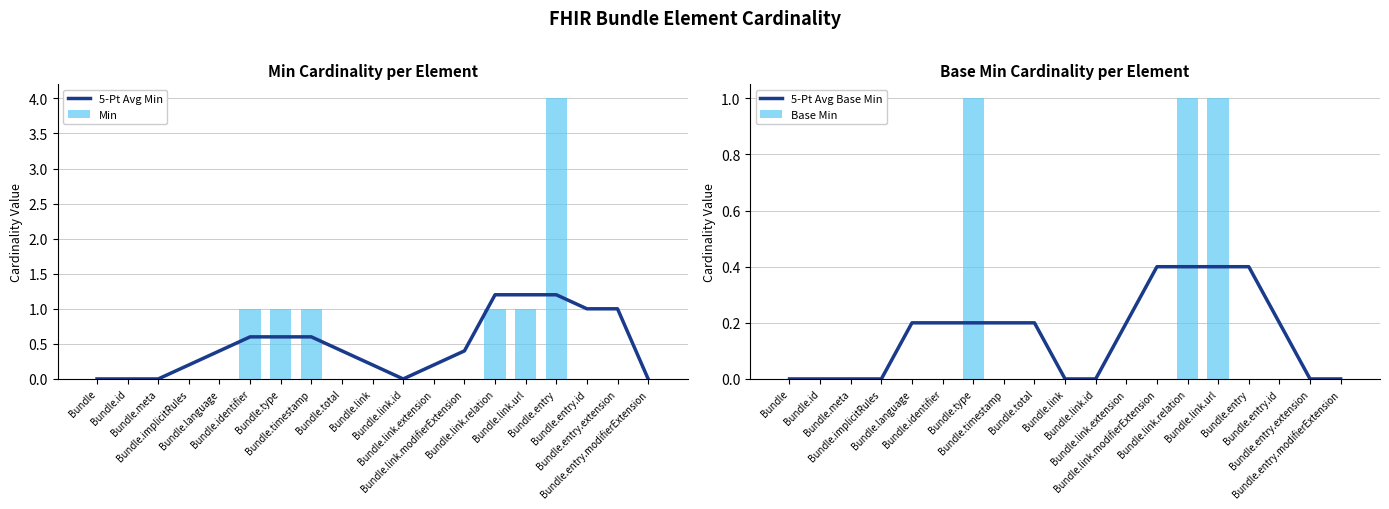

What is the label of the 3rd bar from the left?

Bundle.meta